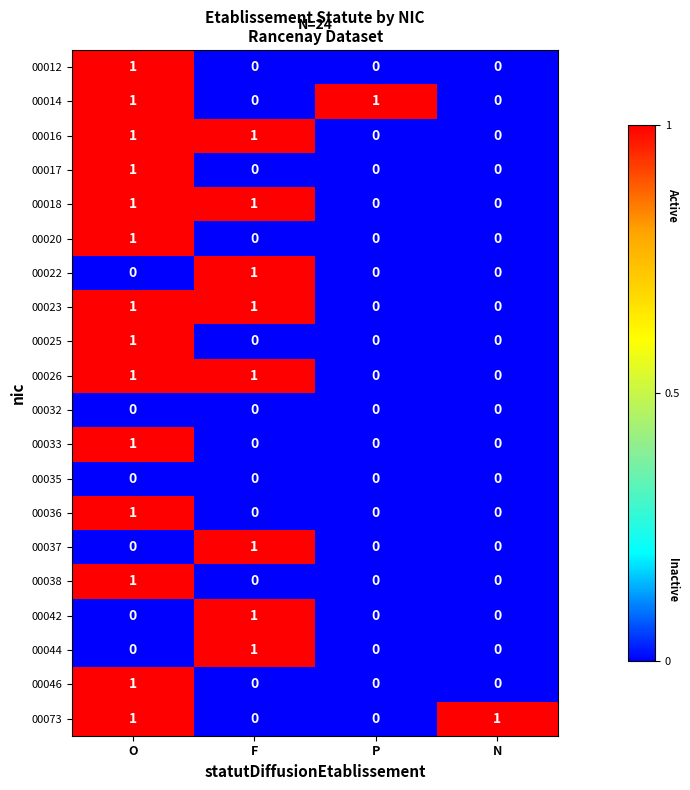

How many 00022 values are between 0 and 1?

4